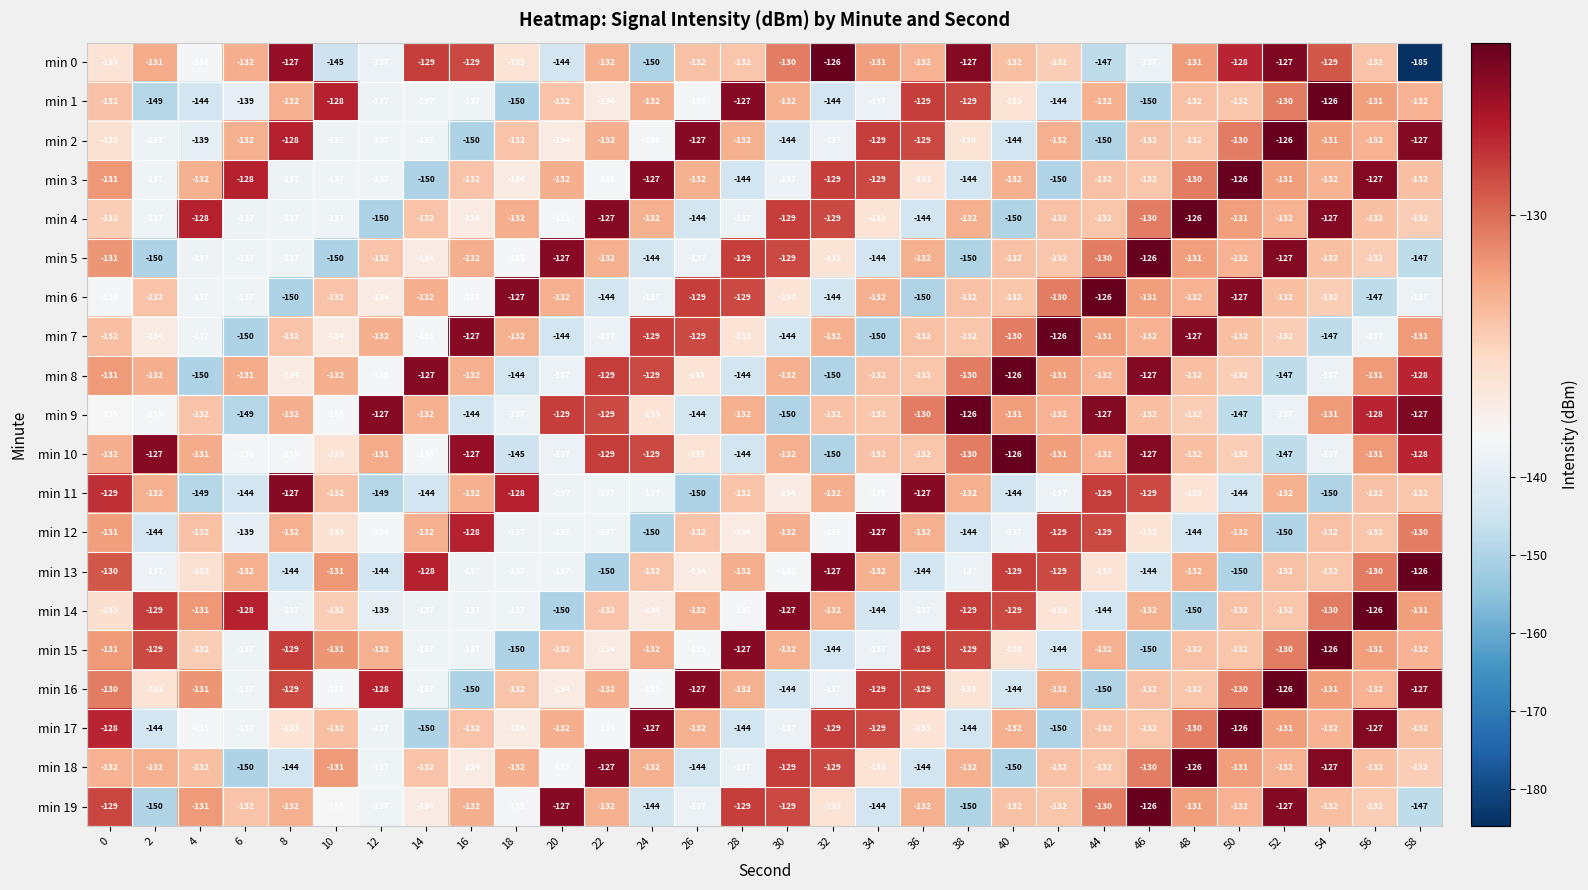

Which series has the widest spread of values?

min 0